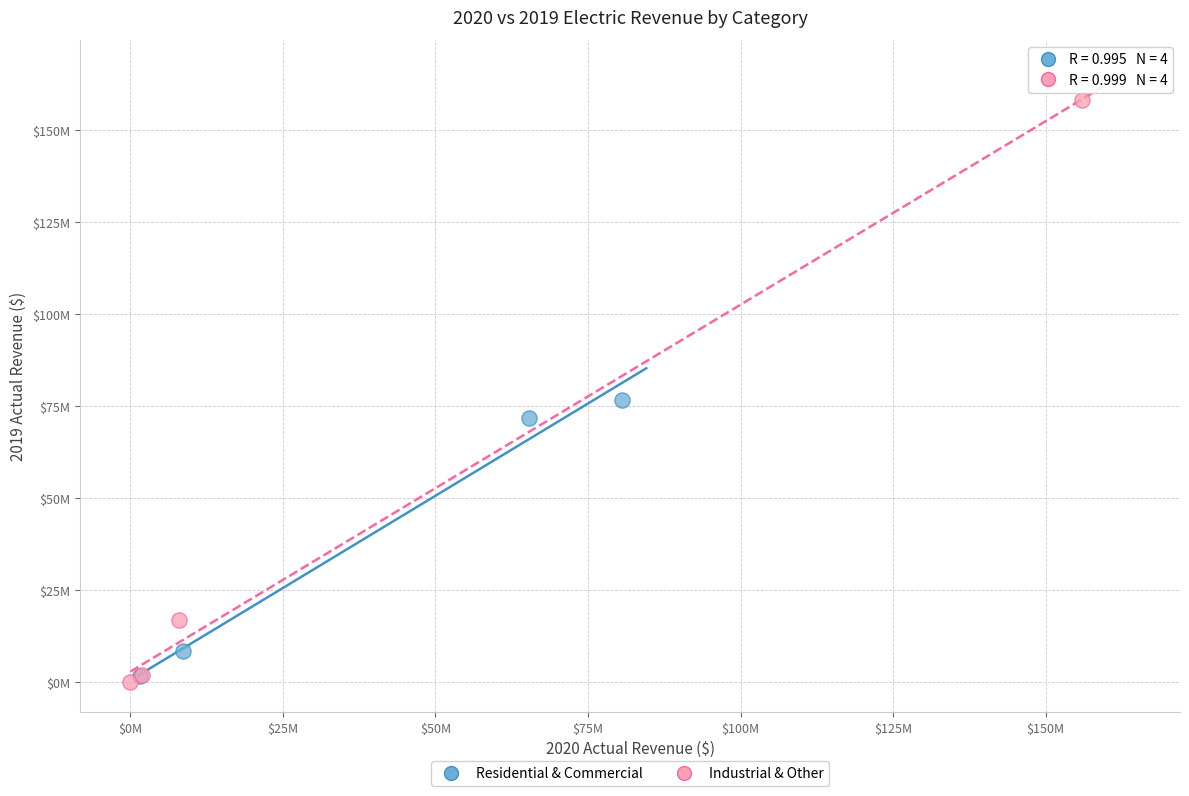

Which series has the largest Y range (max minus min)?

Industrial & Other